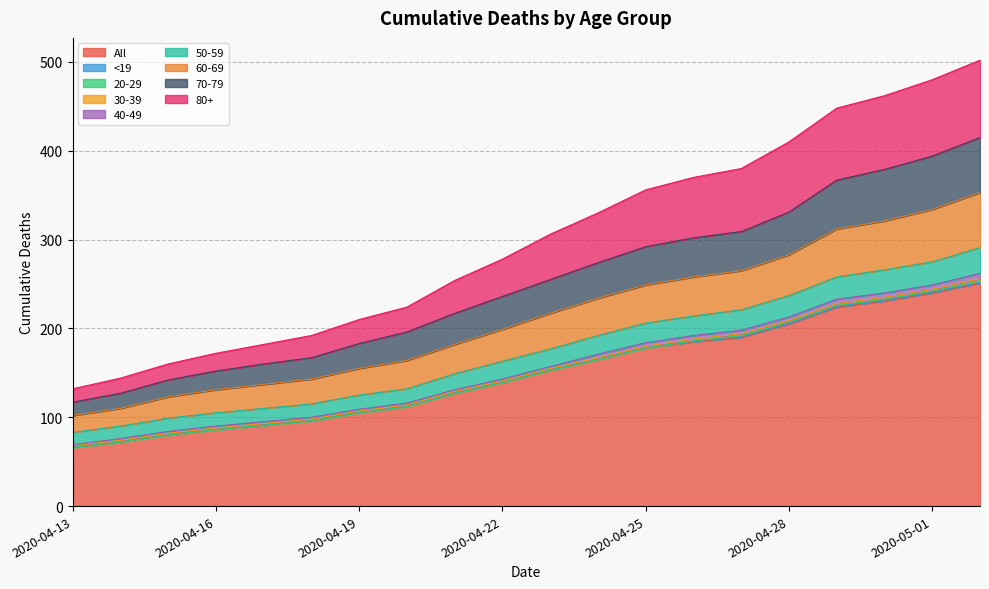

True or false: All and 60-69 cross at least once.

False